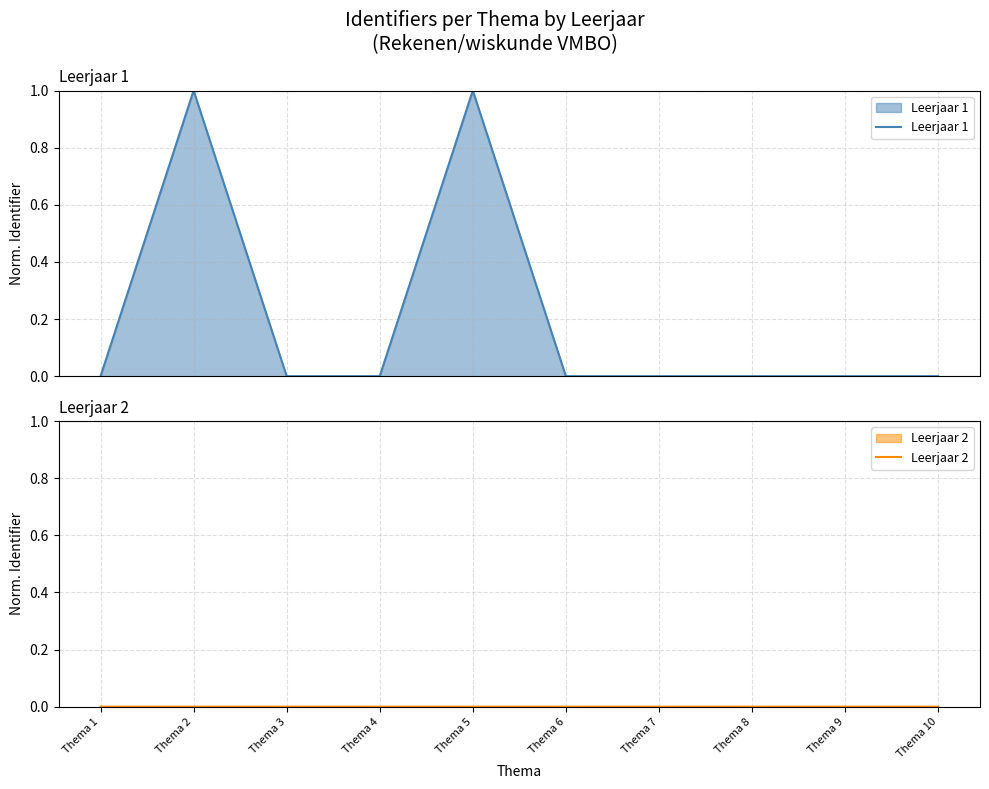

At which category is the sum across all series the highest?

Thema 5